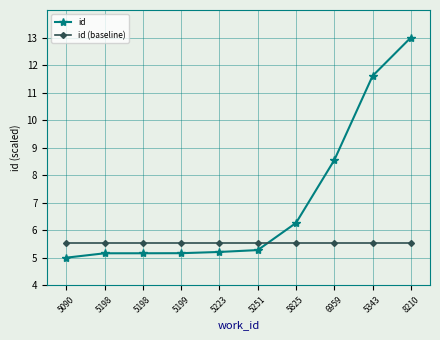

Reading right to left, extract all data points from this chart.

id: 13.0	11.6	8.5	6.3	5.3	5.2	5.2	5.2	5.2	5.0
id (baseline): 5.5	5.5	5.5	5.5	5.5	5.5	5.5	5.5	5.5	5.5